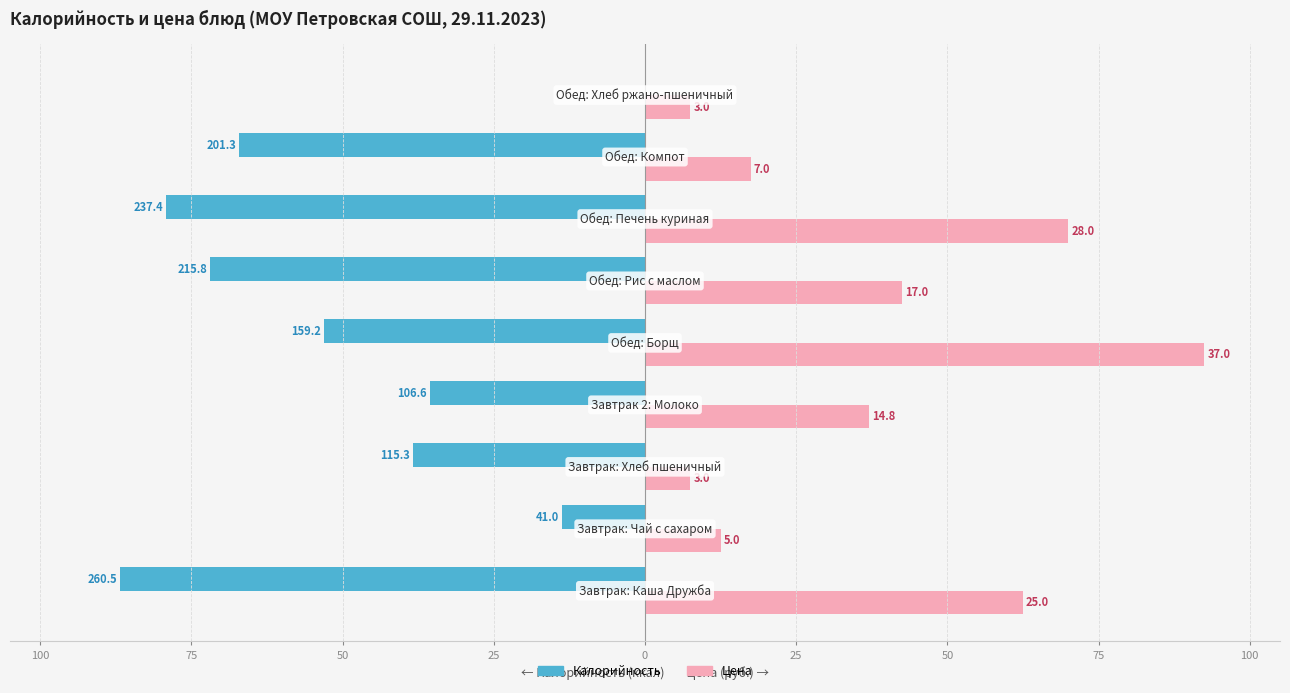

What are all the series names shown in the legend?

Калорийность, Цена